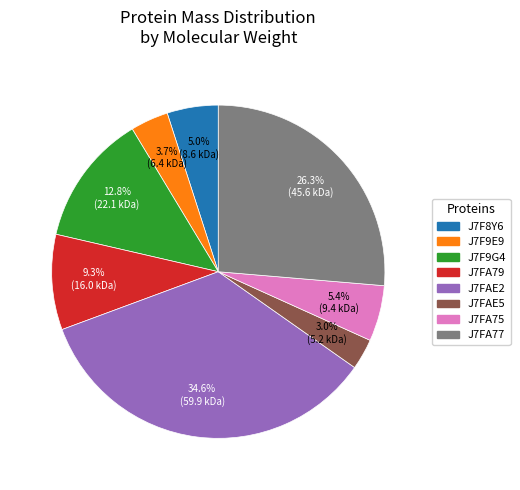

Approximately how many times larger is the value at J7F9E9 compared to J7F8Y6?

0.7